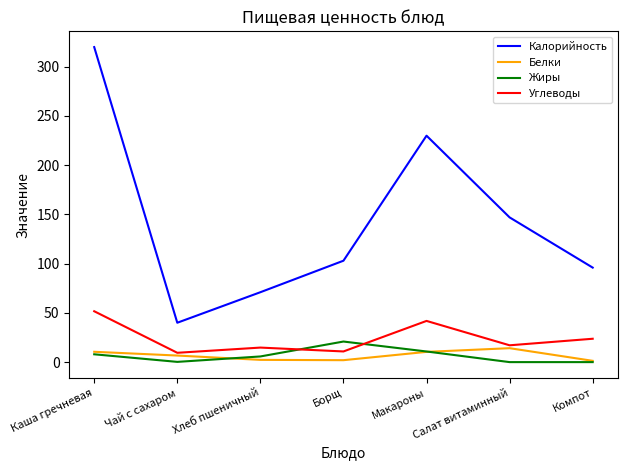

Is this an area chart (filled region under the line)?

No